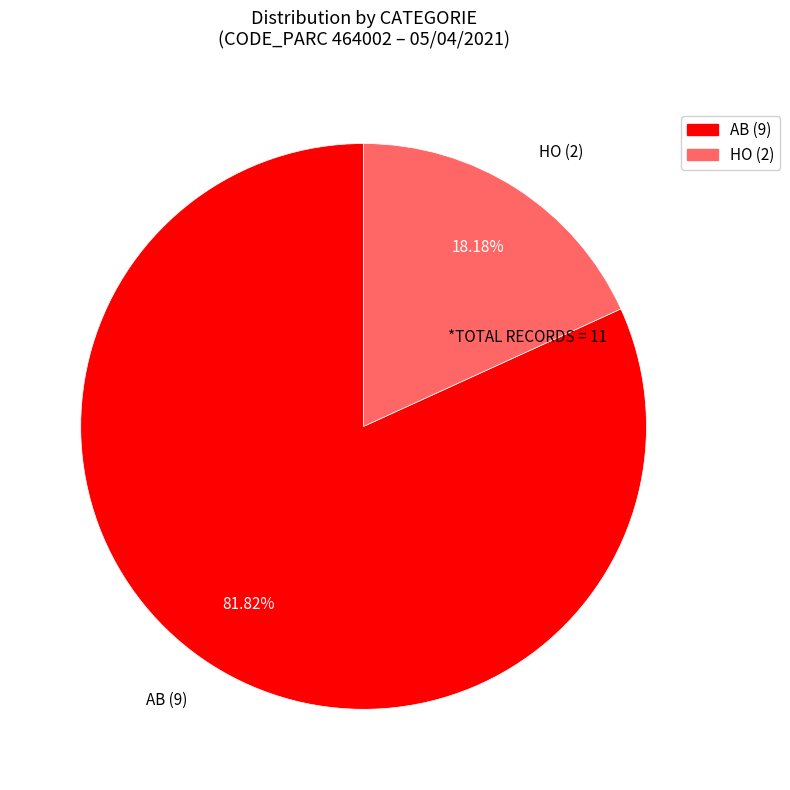

Rank the categories by value from highest to lowest.

AB (9), HO (2)